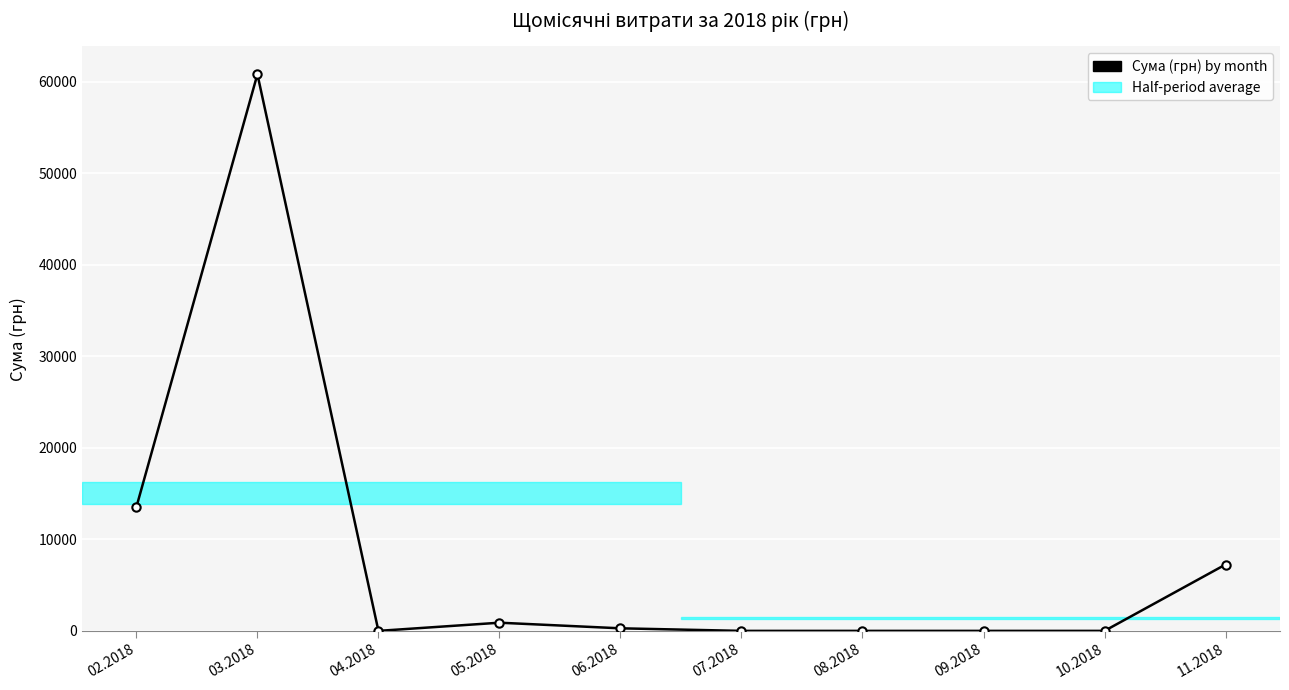

What is the difference between the second highest and second lowest values?

13531.8